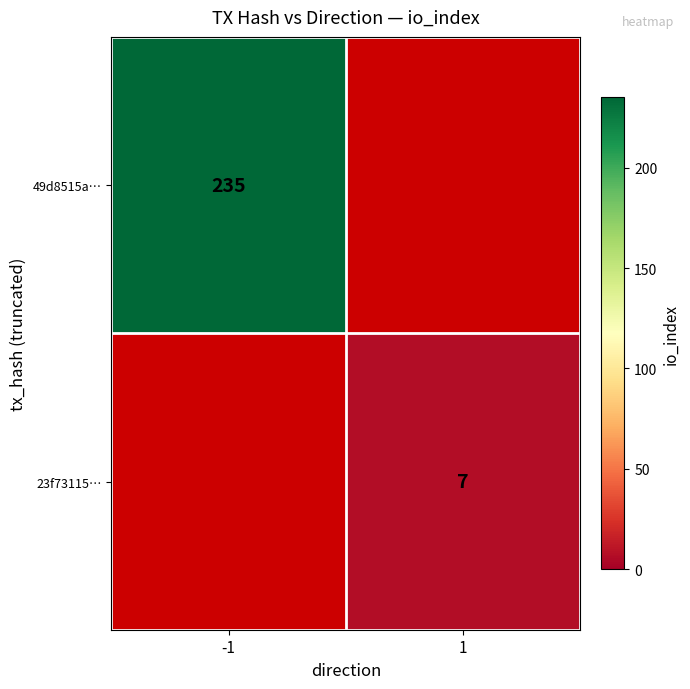

The value of 23f73115… at 1 is 4. True or false?

False